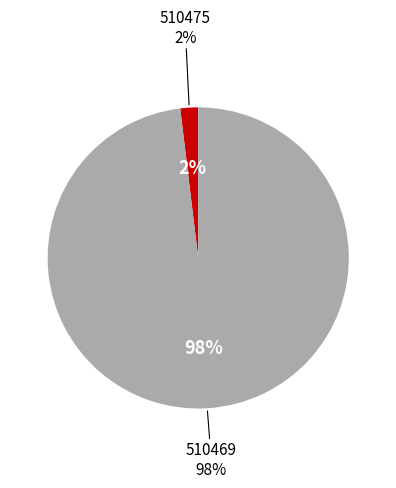

How many segments does this pie chart have?

2